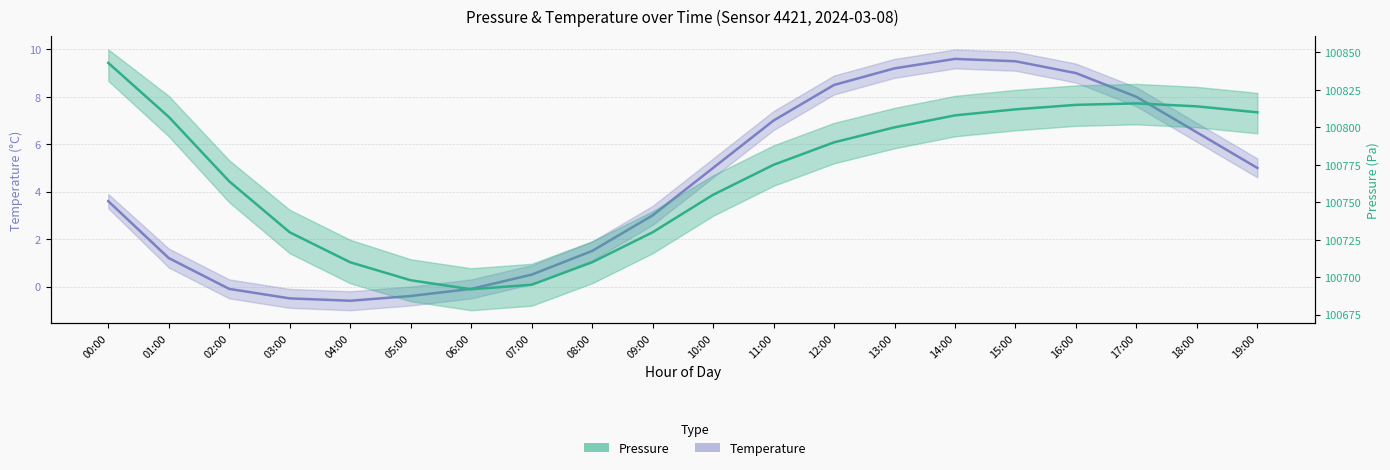

True or false: Temperature (center) has a value of 0.7 at 07:00.

False